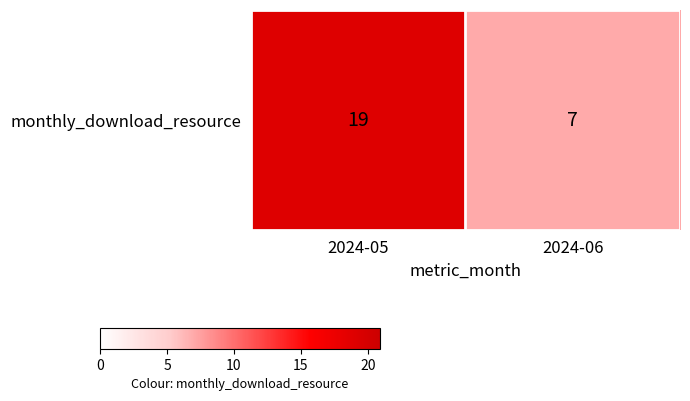

True or false: the data shows 7 at 2024-06.

True